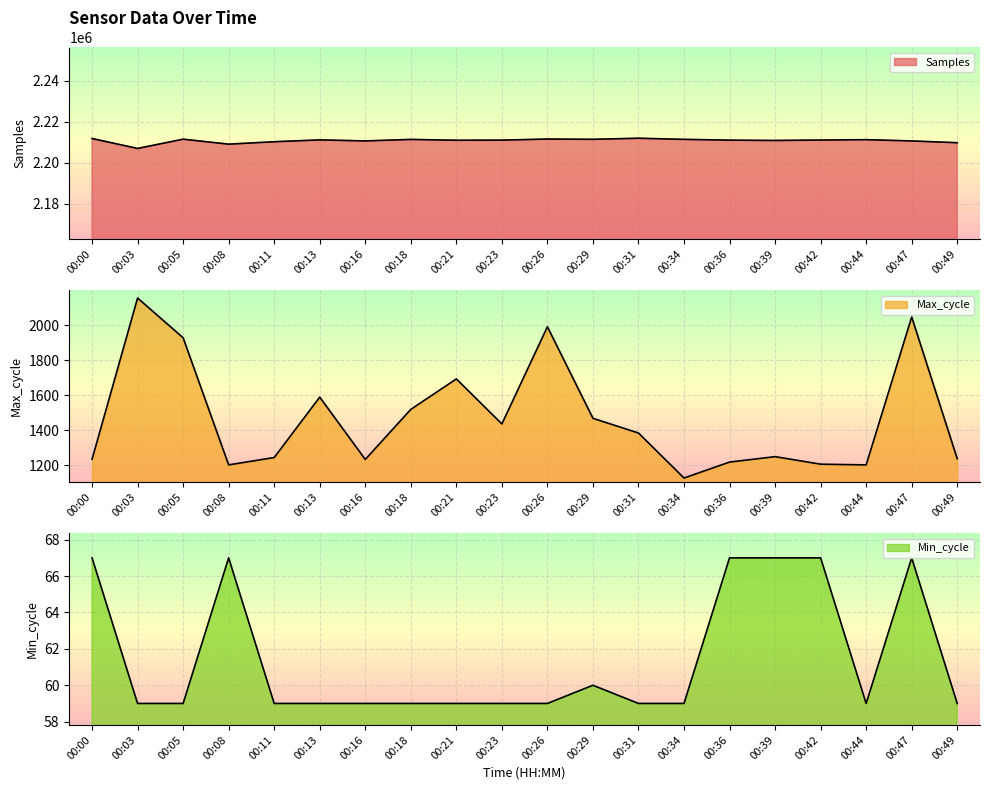

What is the difference between the maximum and minimum values in the Samples series?

4980